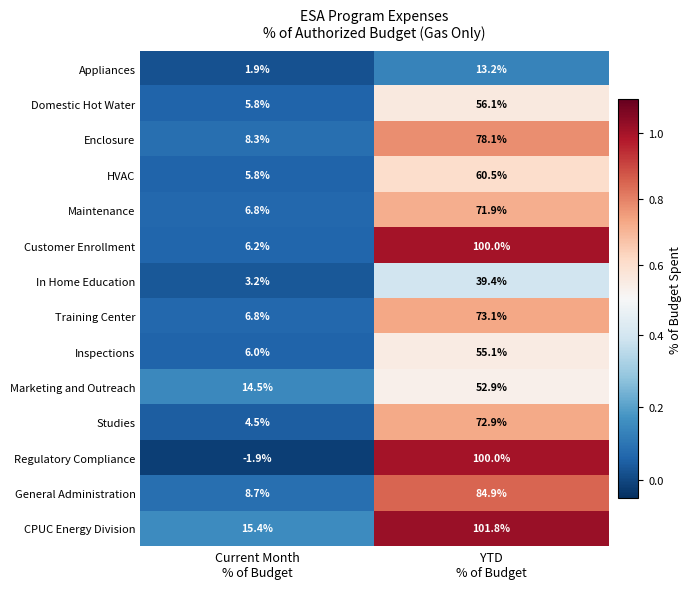

What is the difference between the maximum and minimum values in the Enclosure series?

69.8